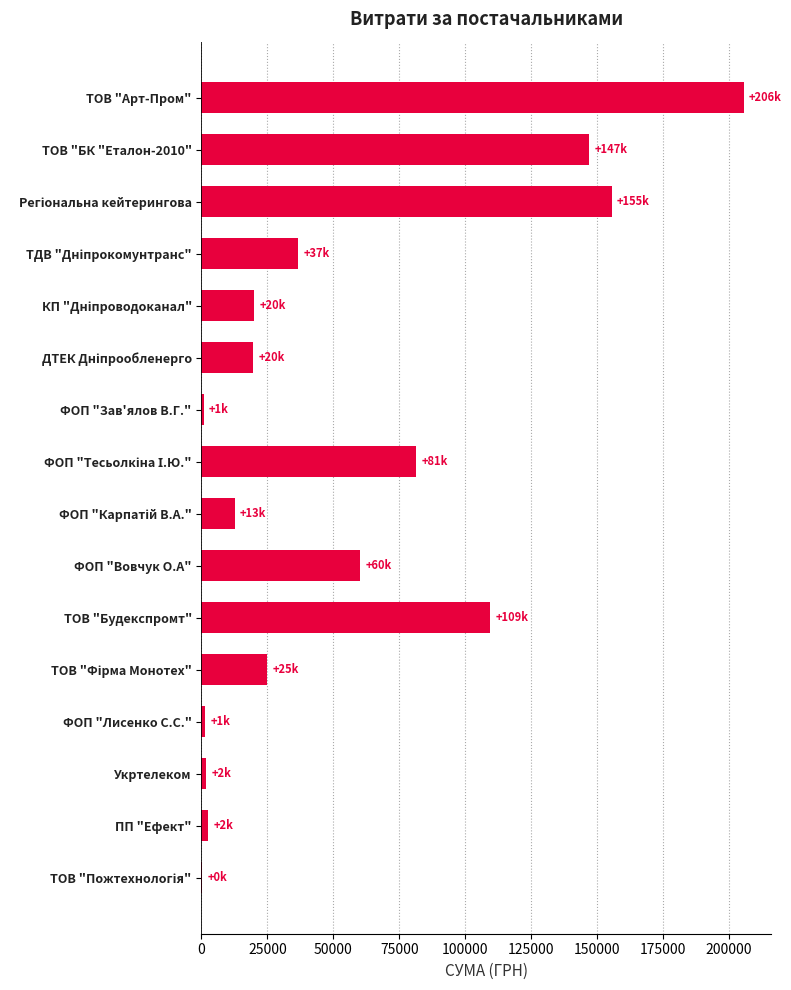

What is the sum of all values?

879329.6